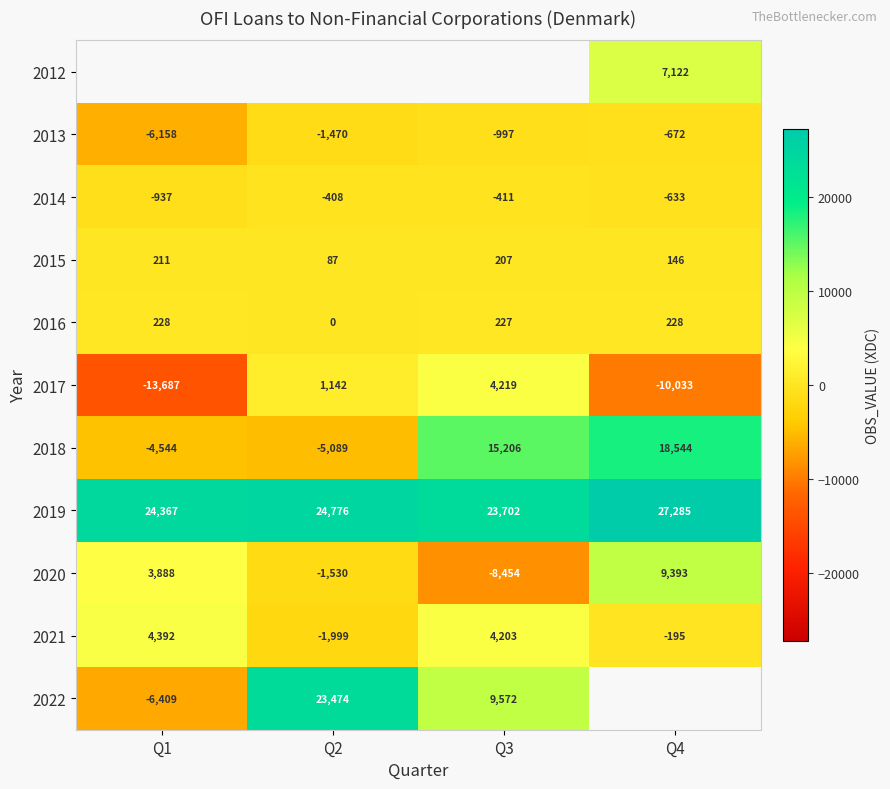

What is the sum of the 2022 values at Q1 and Q3?

3163